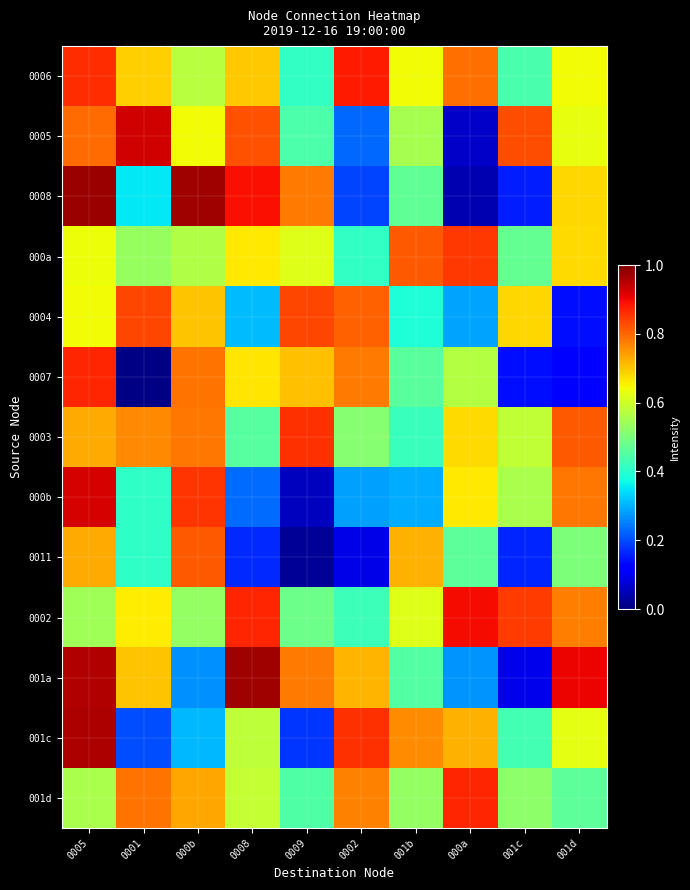

At which category does the chart reach its peak across all series?

0005